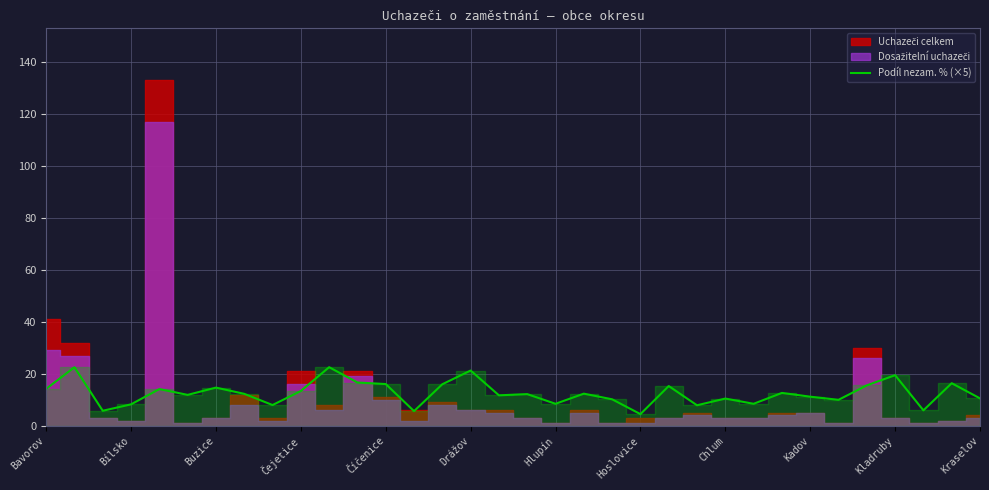

What is the lowest value of the Podíl nezam. % (×5) series?

4.5